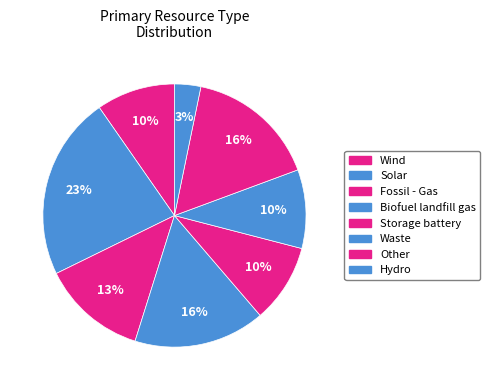

To the nearest percent, what percentage of the pie is Hydro?

3%